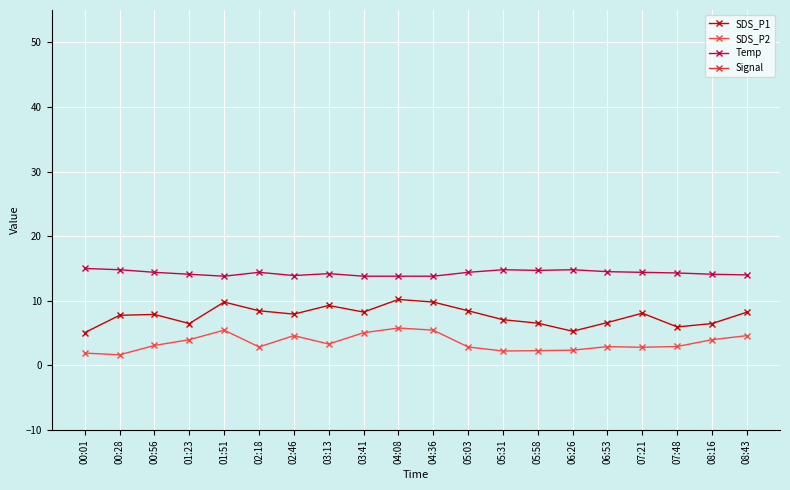

Which series has the largest range (max minus min)?

SDS_P1